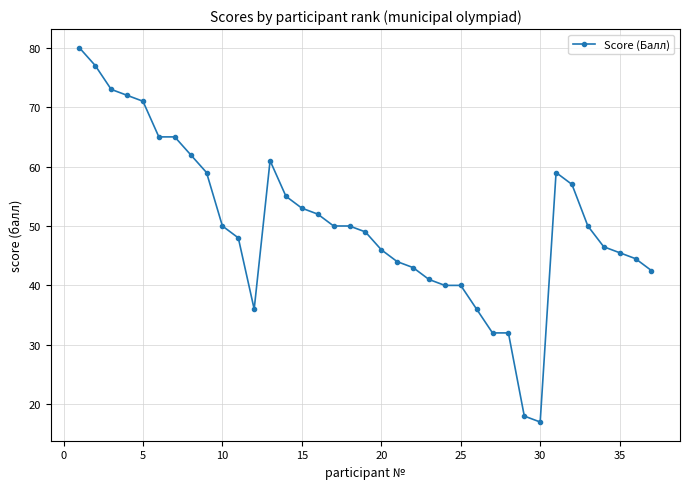

What is the smallest value displayed?

17.0